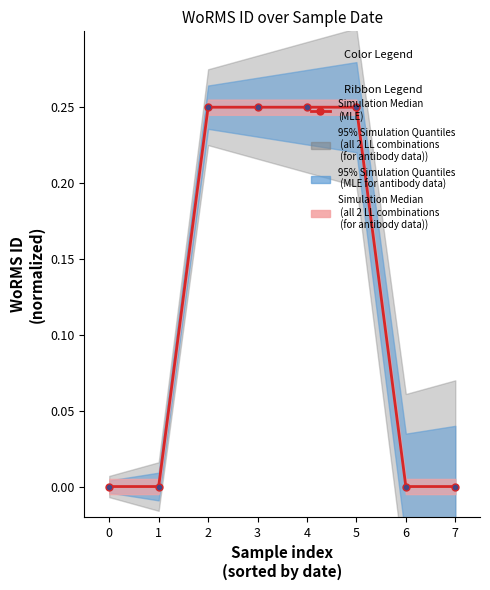

What is the difference between the maximum and second lowest values?

0.2